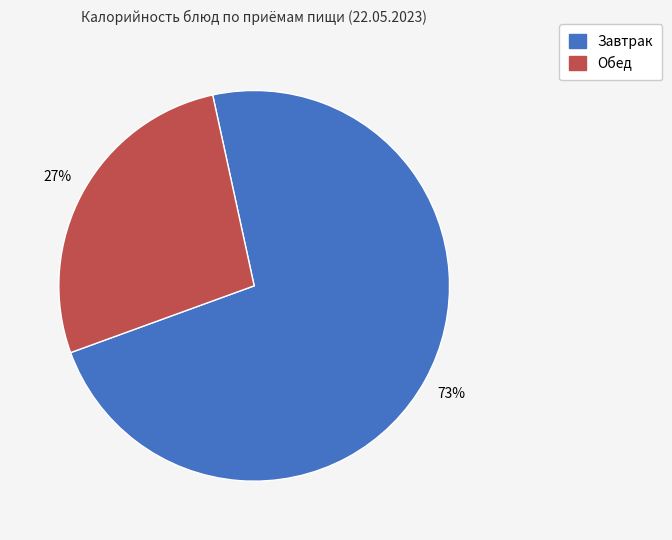

To the nearest percent, what is the difference between the largest and smallest slice percentages?

46%